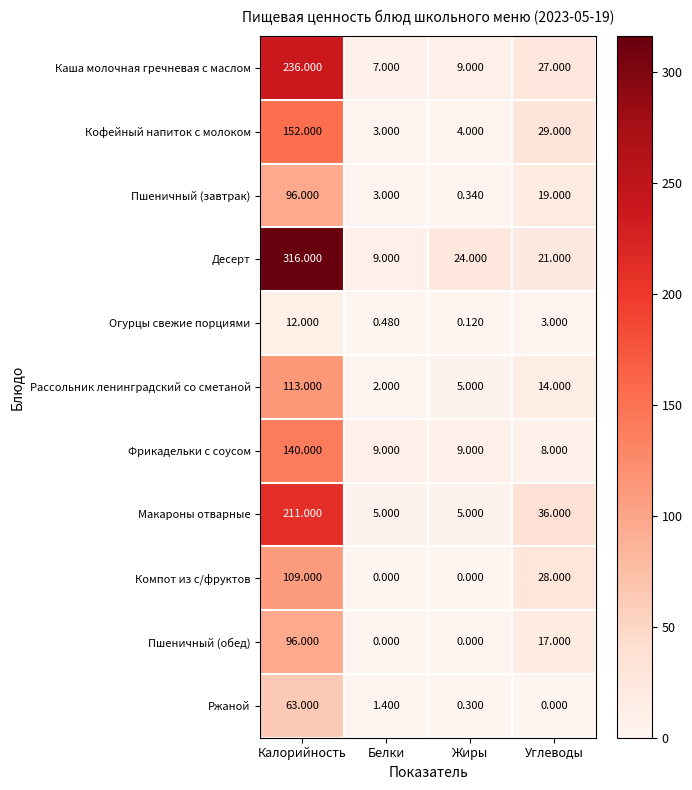

At which label is Ржаной closest to 31?

Белки